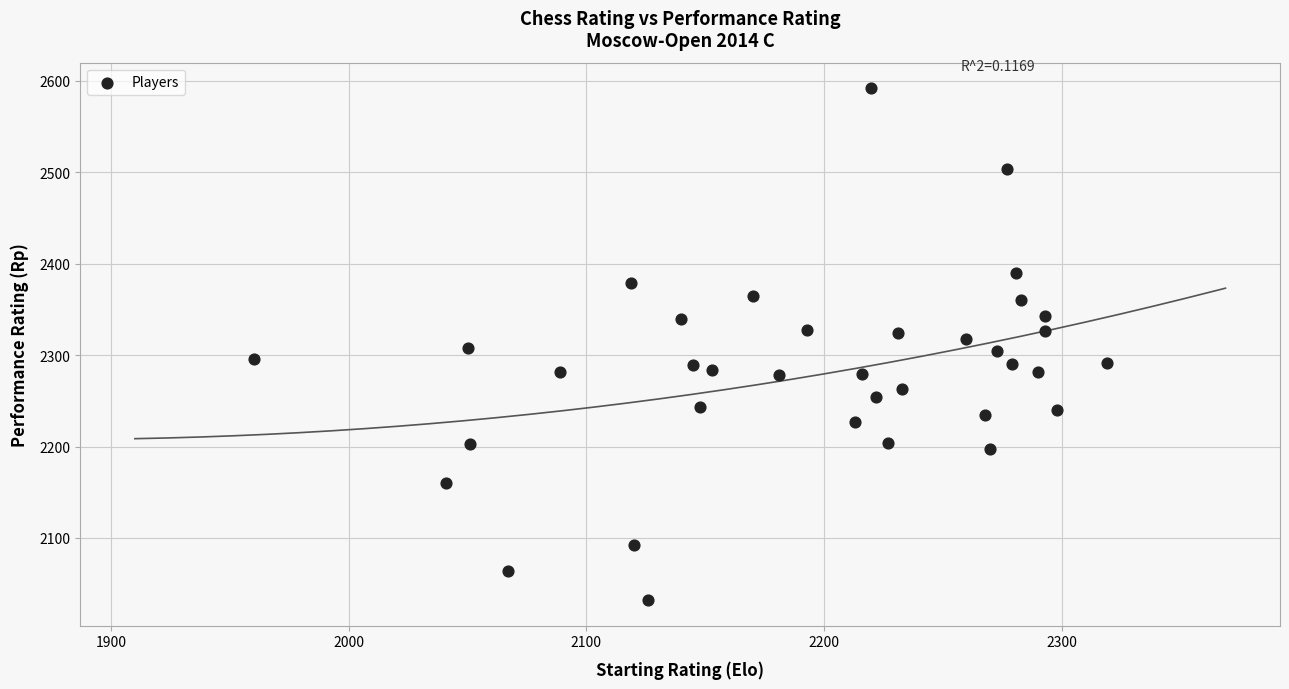

What is the range of Y values (max minus min)?

560